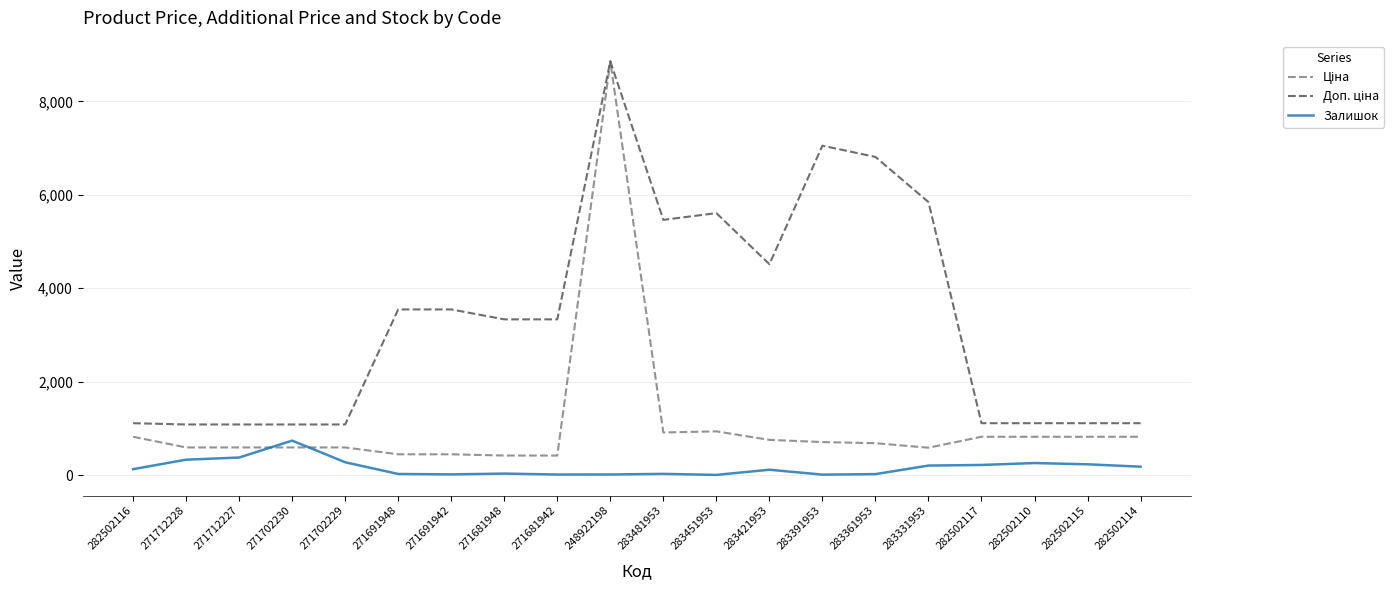

The value of Залишок at 282502117 is 215.0. True or false?

True